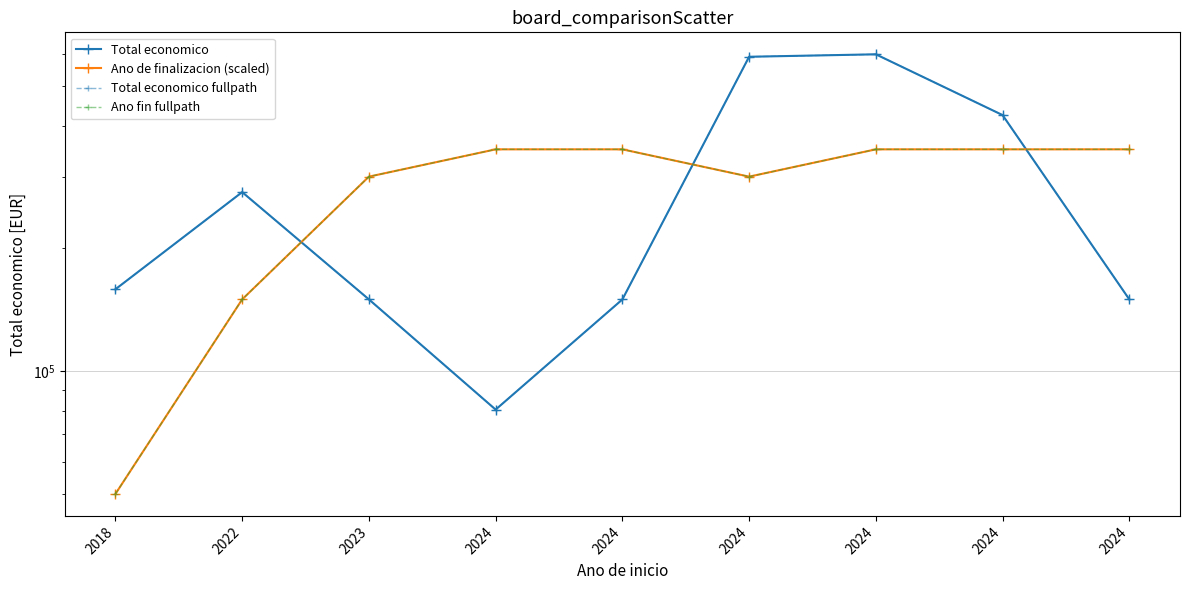

At how many categories does at least one series exceed 401951?

3